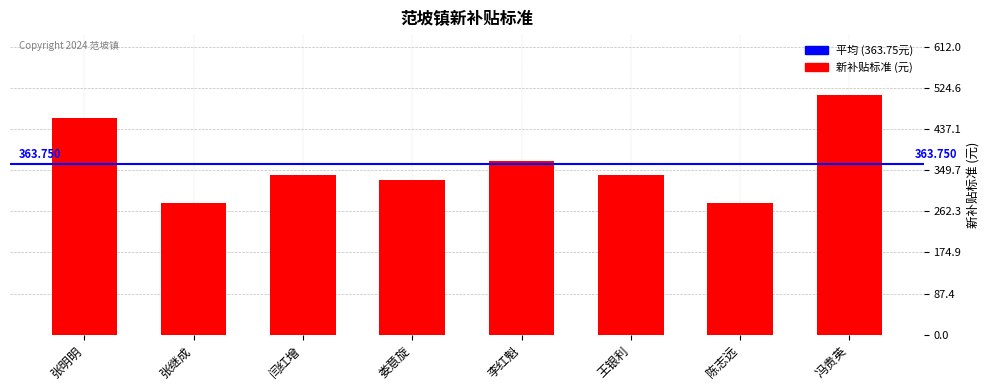

What is the label of the 5th bar from the left?

李红魁